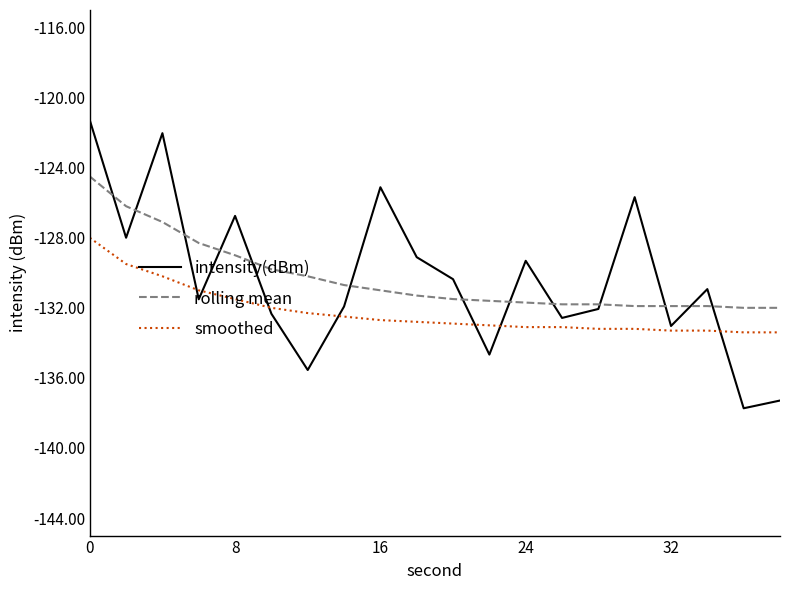

List the series in order of their peak value, lowest first.

smoothed, rolling mean, intensity(dBm)